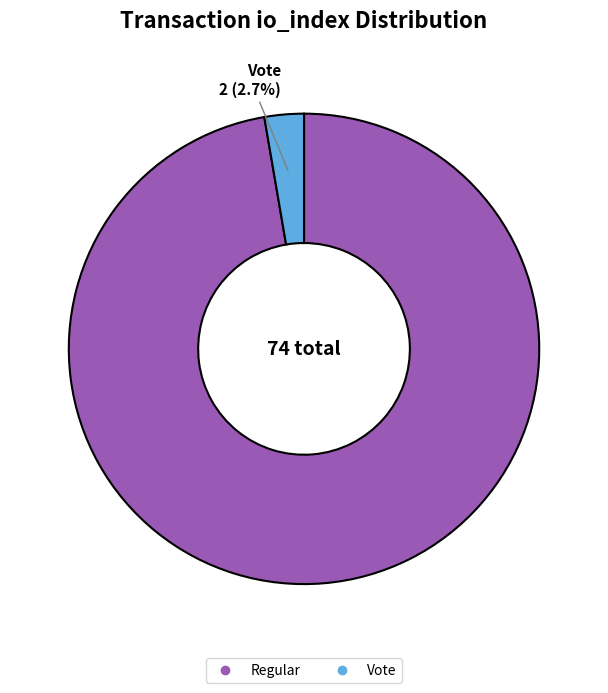

Is there any slice that represents more than half of the pie?

Yes